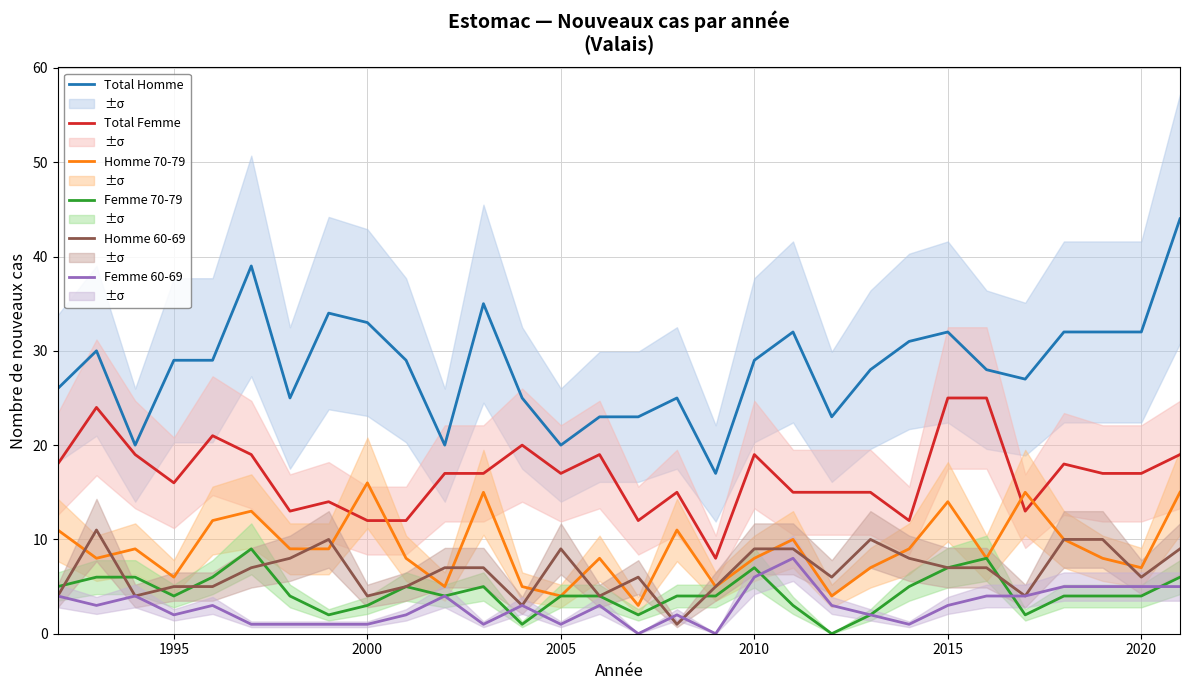

True or false: Homme 70-79 has a value of 11 at 1995.

False